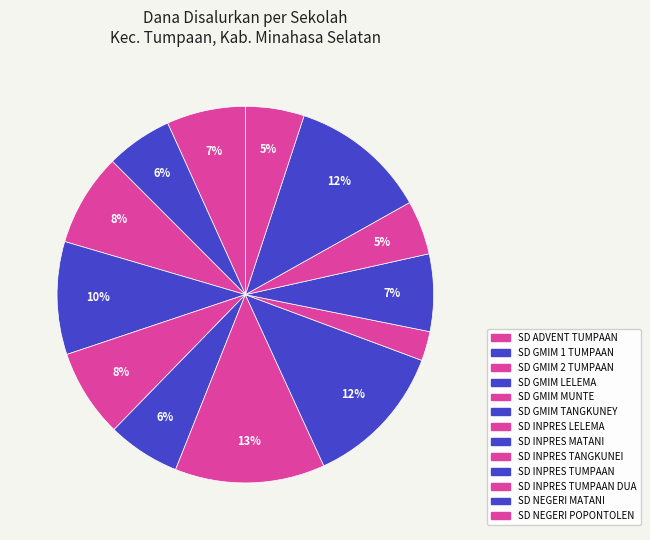

How many segments does this pie chart have?

13